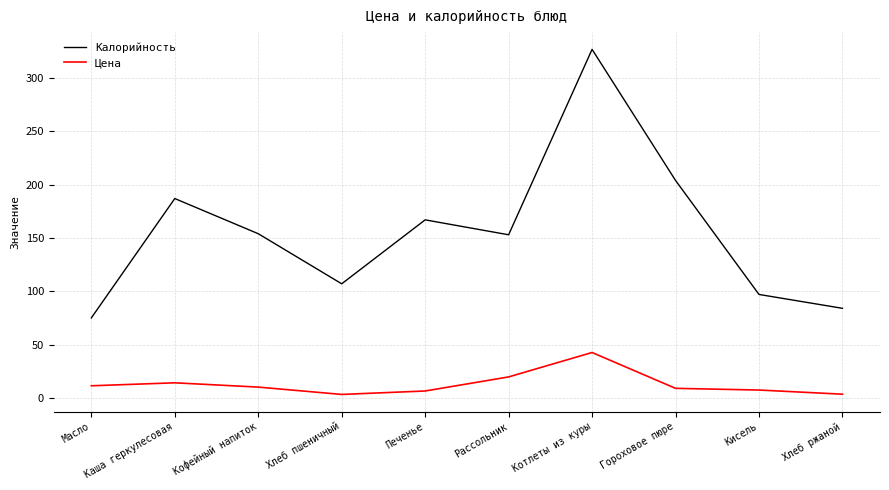

How many lines are shown in the chart?

2